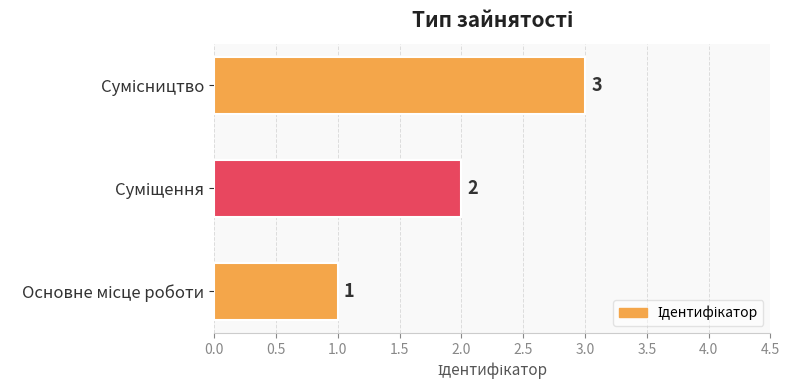

What is the sum of all values?

6